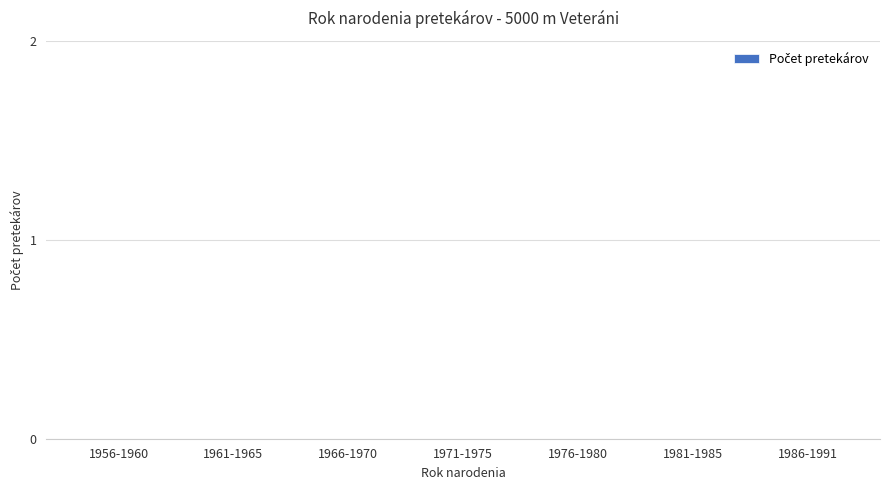

Does the chart contain stacked bars?

No